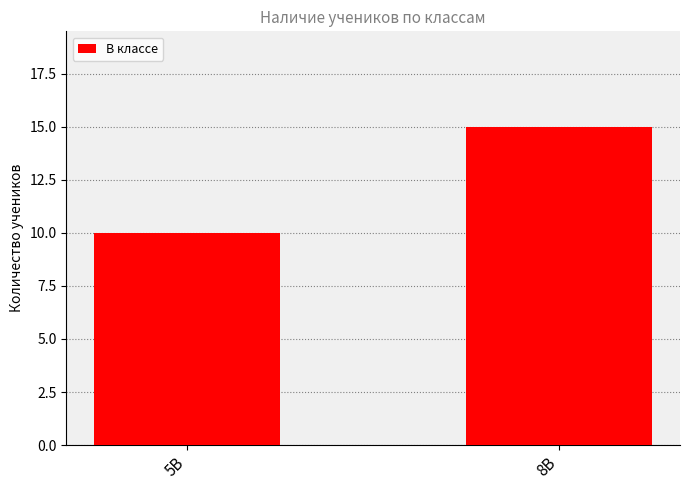

True or false: the data shows 21 at 8В.

False